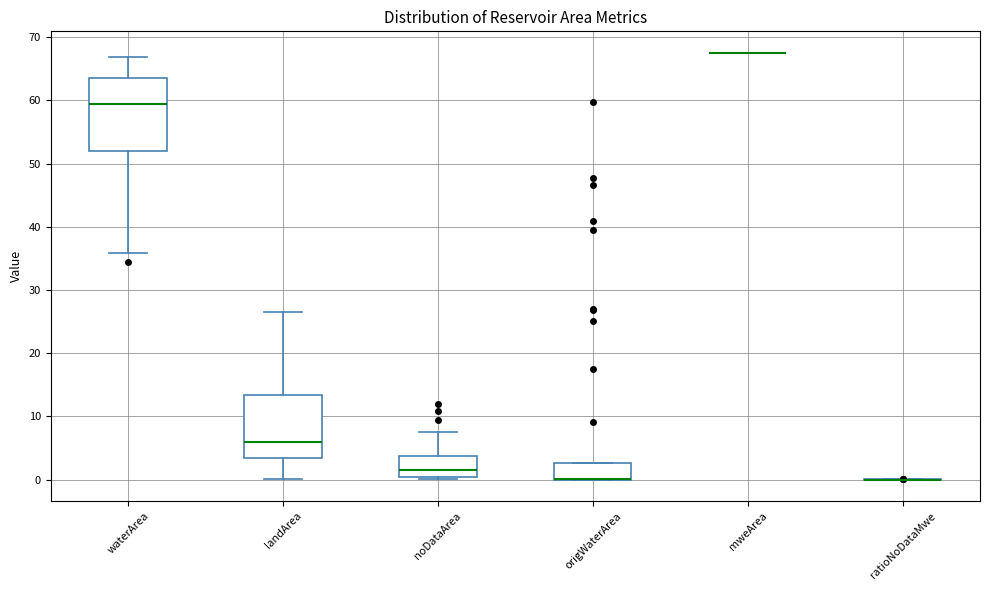

Reading left to right, transcribe this box plot: for each box, give where its median line is, the range the box spans, and where its two whiskers end, as read against the y-axis. The values are not printed on the chart, so give them approximately, as read against the axis.

waterArea: median 59, box 52 to 63, whiskers 36 to 67
landArea: median 6, box 3 to 13, whiskers 0 to 26
noDataArea: median 2, box 0 to 4, whiskers 0 (just below the box's lower edge) to 8
origWaterArea: median 0 (drawn on the box's lower edge), box 0 to 3, whiskers 0 to 3
mweArea: box collapsed to a line at 68, whiskers 68 to 68
ratioNoDataMwe: box collapsed to a line at 0, whiskers 0 to 0